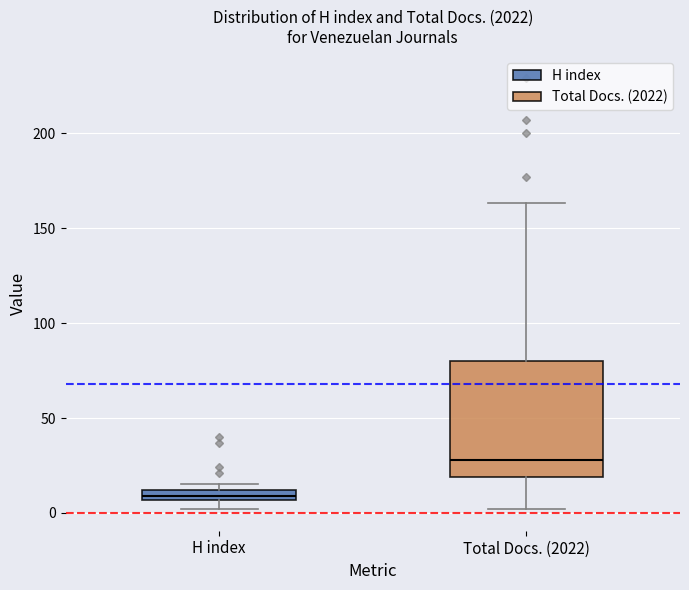

Which box's median line is the highest?

Total Docs. (2022)